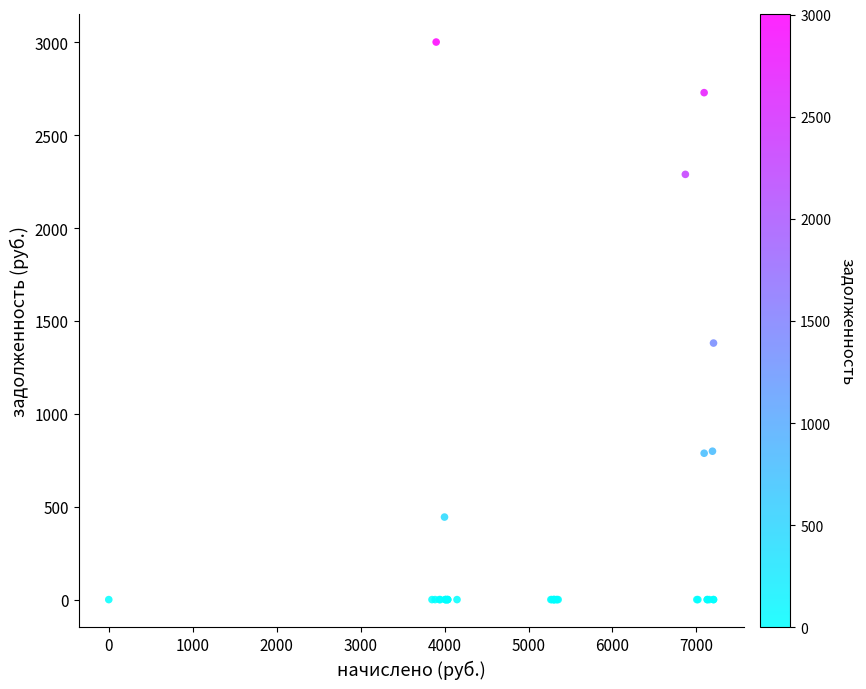

What Y value in the scatter plot is closest to 1500?

1381.2